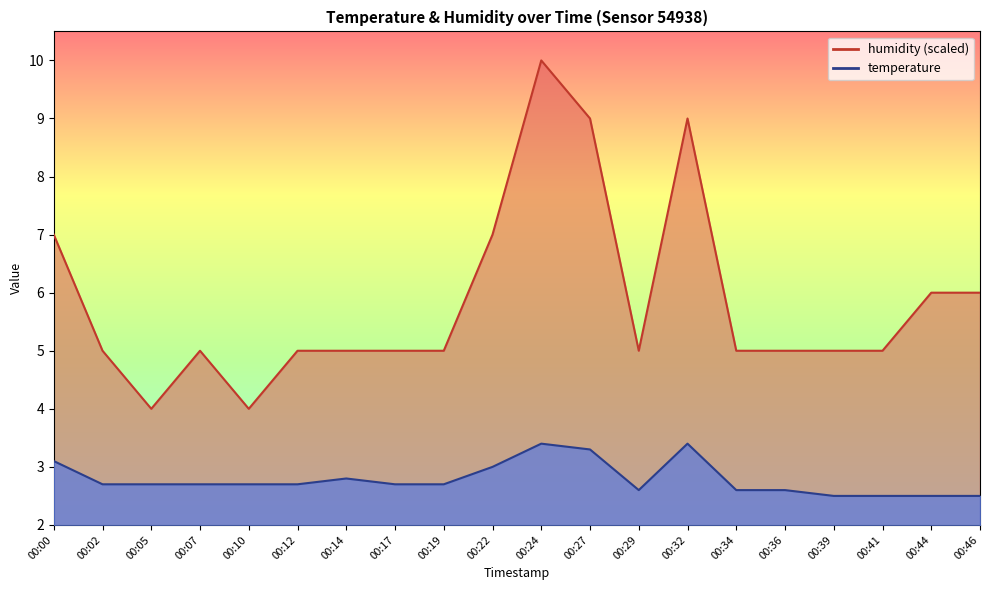

Which series has the largest total across all categories?

humidity